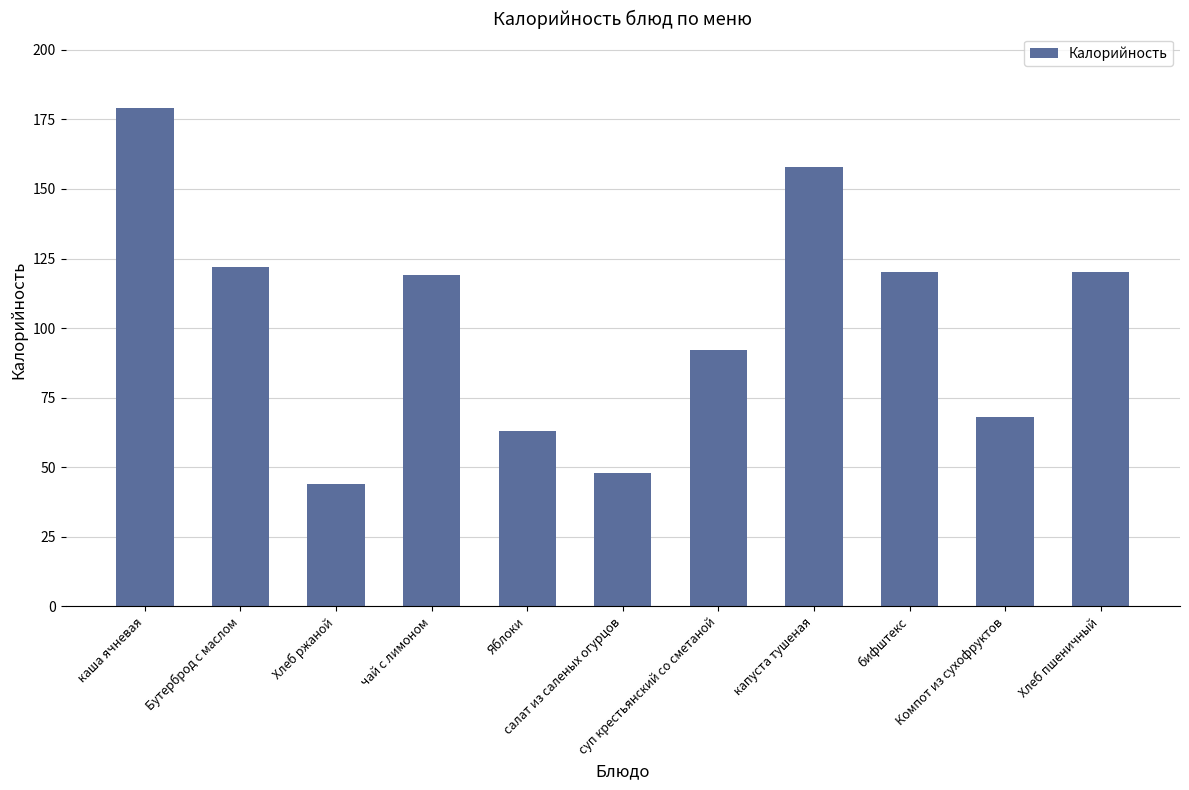

What is the value of the 1st bar from the left?

179